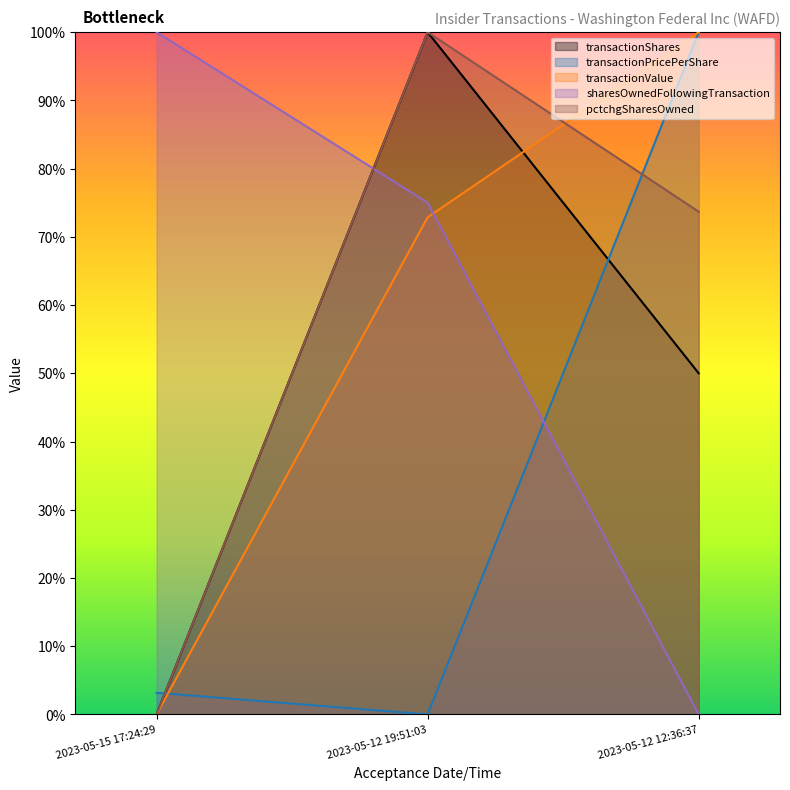

Reading left to right, extract all data points from this chart.

transactionShares: 2023-05-15 17:24:29=0.0	2023-05-12 19:51:03=1.0	2023-05-12 12:36:37=0.5
transactionPricePerShare: 2023-05-15 17:24:29=0.0	2023-05-12 19:51:03=0.0	2023-05-12 12:36:37=1.0
transactionValue: 2023-05-15 17:24:29=0.0	2023-05-12 19:51:03=0.7	2023-05-12 12:36:37=1.0
sharesOwnedFollowingTransaction: 2023-05-15 17:24:29=1.0	2023-05-12 19:51:03=0.8	2023-05-12 12:36:37=0.0
pctchgSharesOwned: 2023-05-15 17:24:29=0.0	2023-05-12 19:51:03=1.0	2023-05-12 12:36:37=0.7